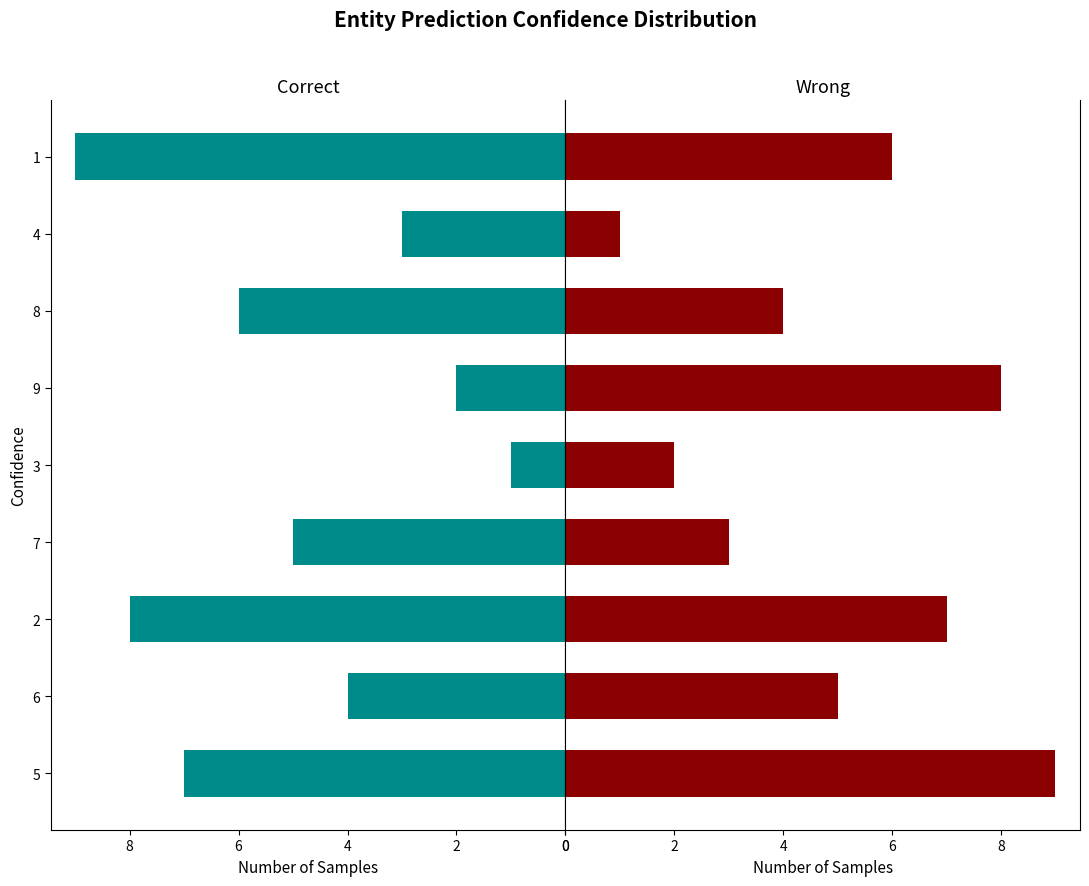

Count the col_7 values in the range 3 to 7.

5